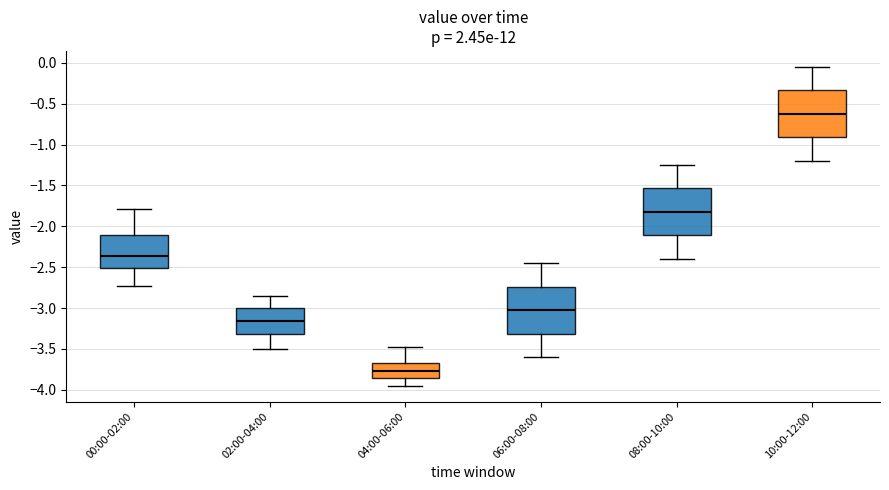

Which box's median line is the highest?

10:00-12:00